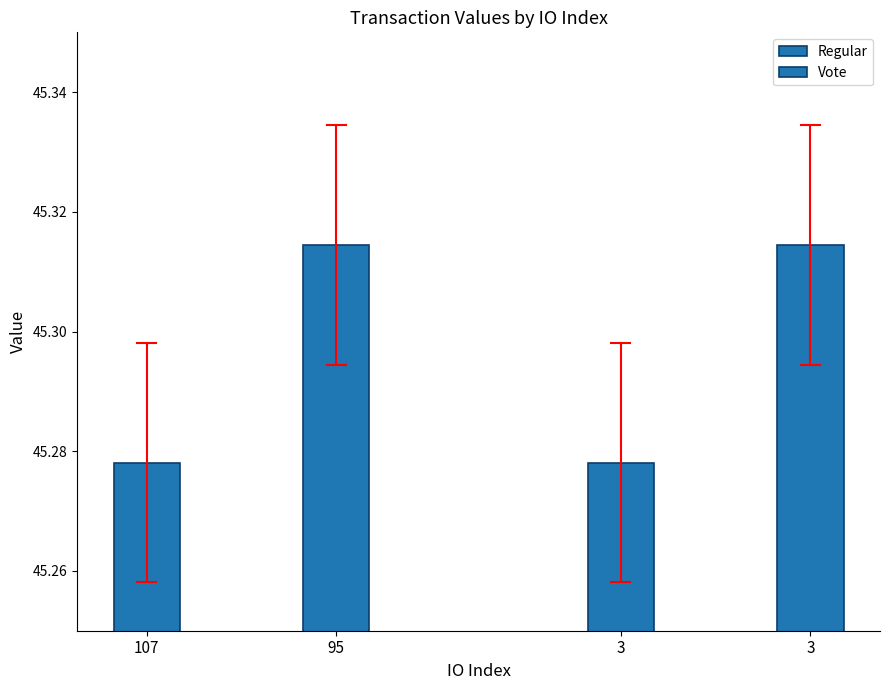

True or false: Vote has a value of 45.3 at 3.

True